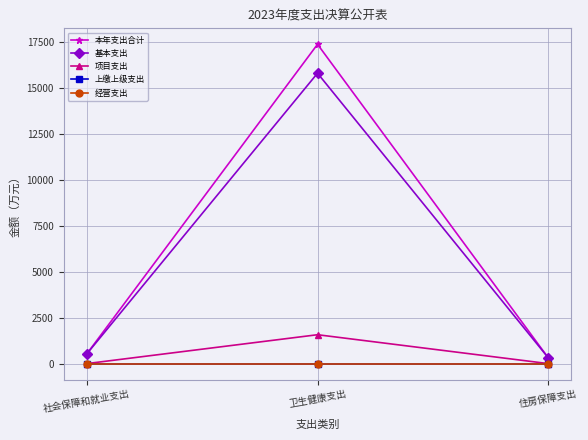

Does the chart have visible grid lines?

Yes